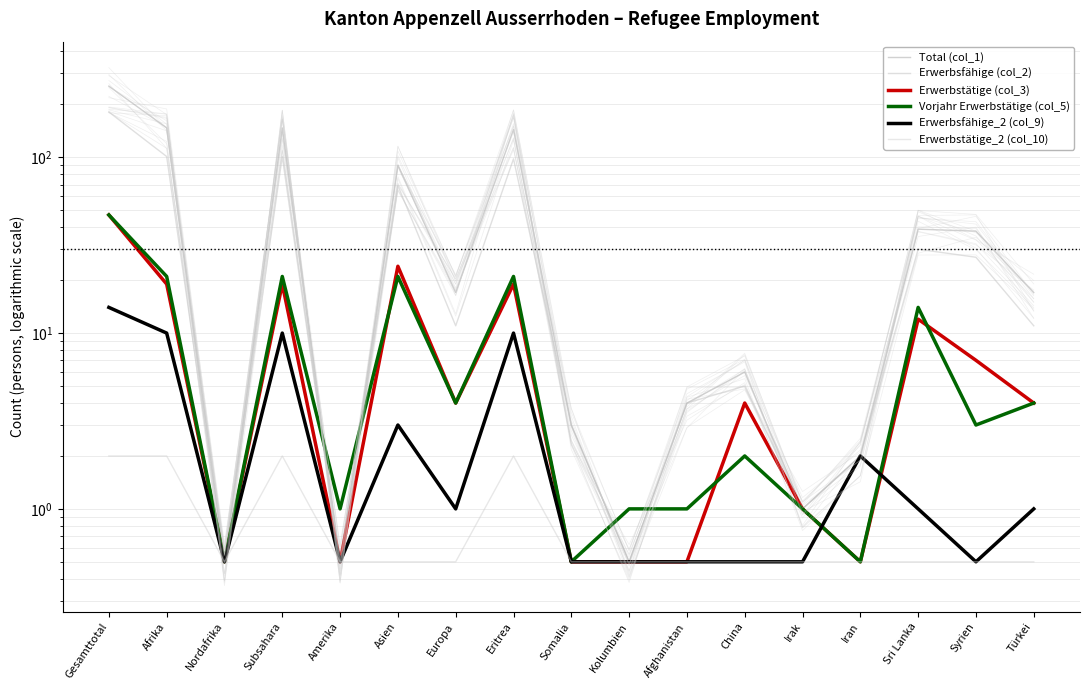

How many categories are shown in the chart?

17